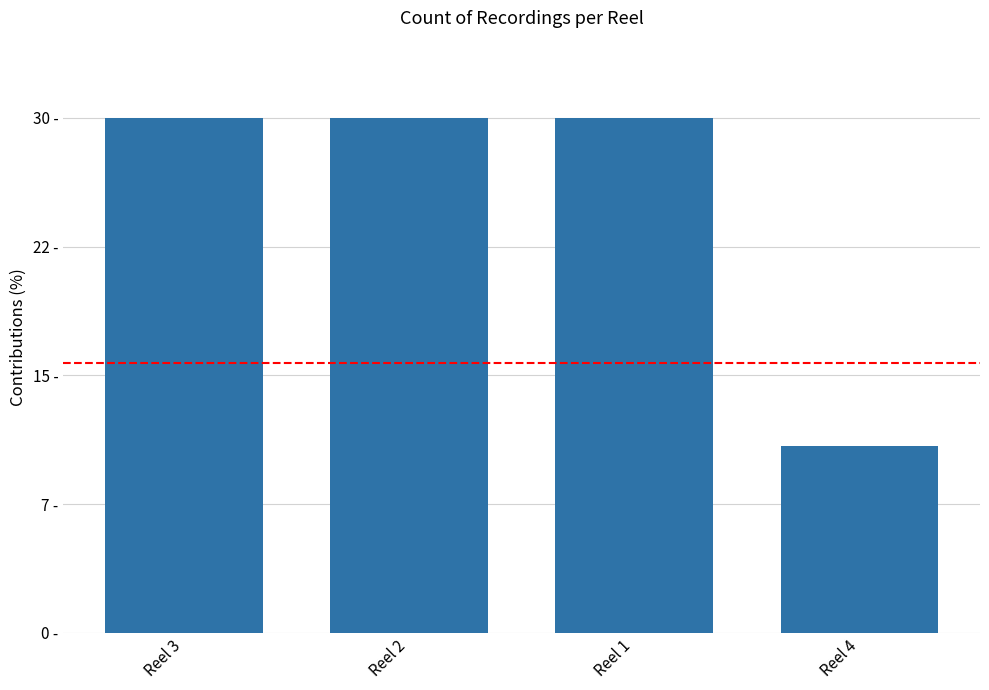

Are the bars horizontal?

No